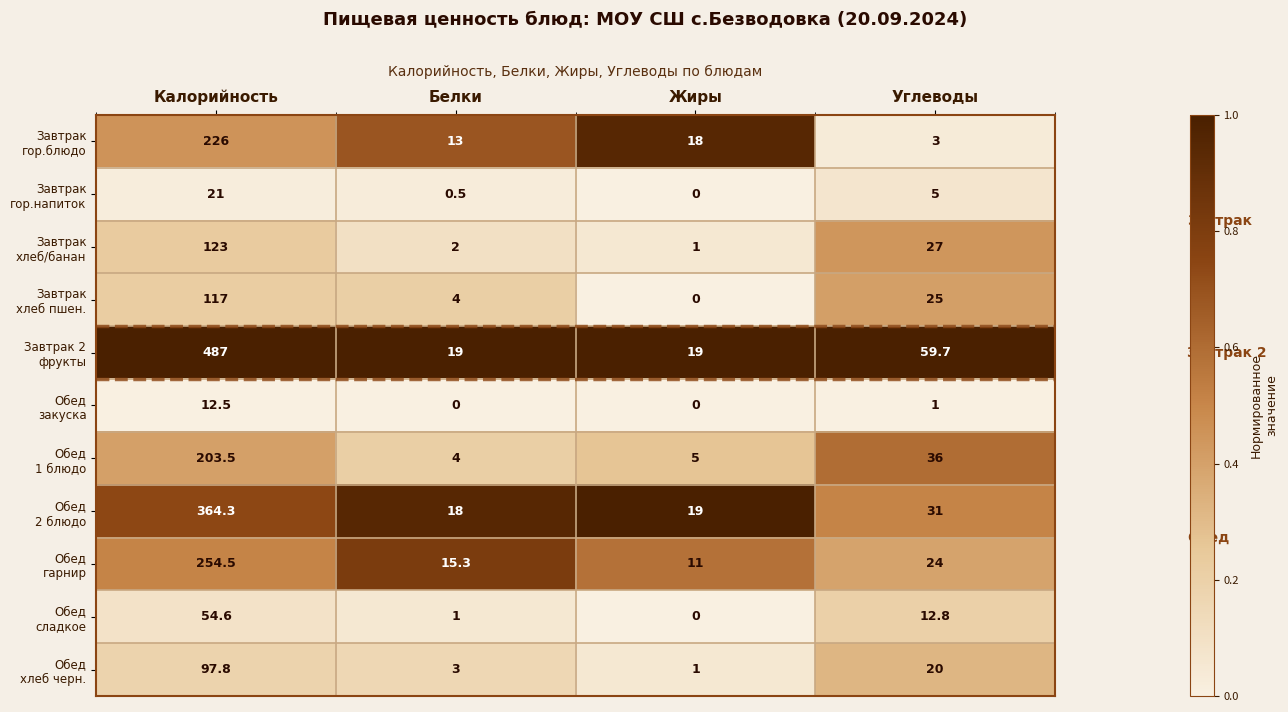

Which category has the highest value across all series?

Калорийность